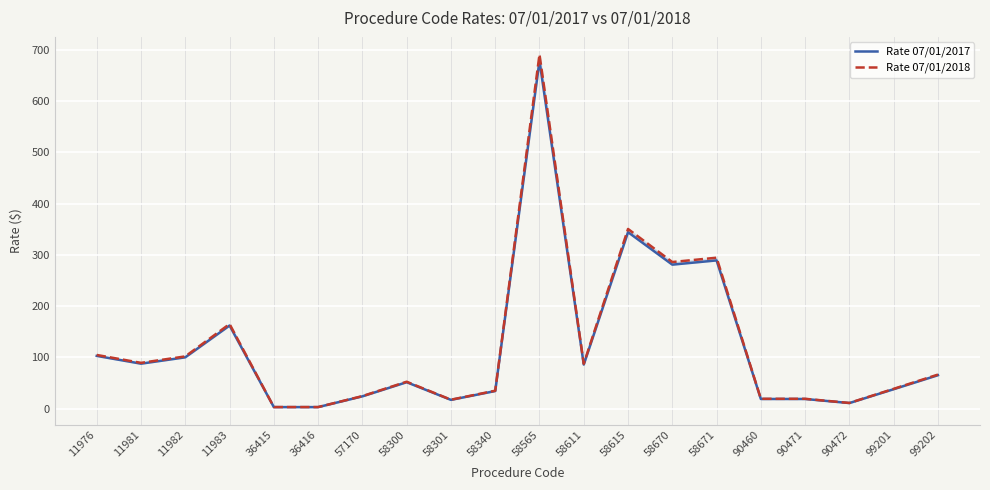

What is the value of the Rate 07/01/2018 point at the 12th from the left?

87.6